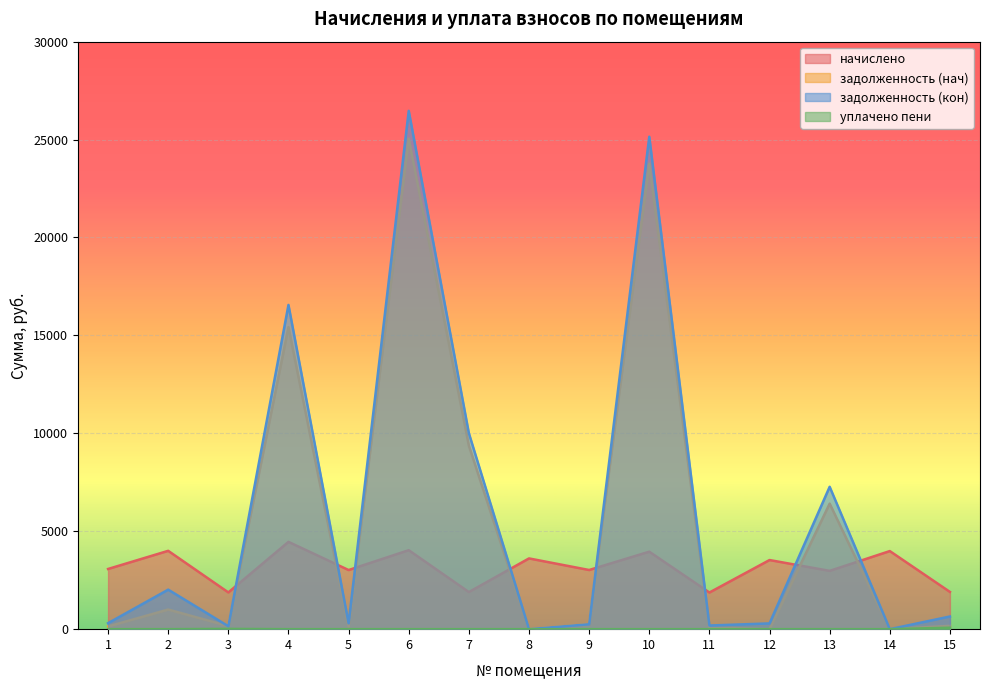

True or false: задолженность (нач) and задолженность (кон) intersect in this chart.

True